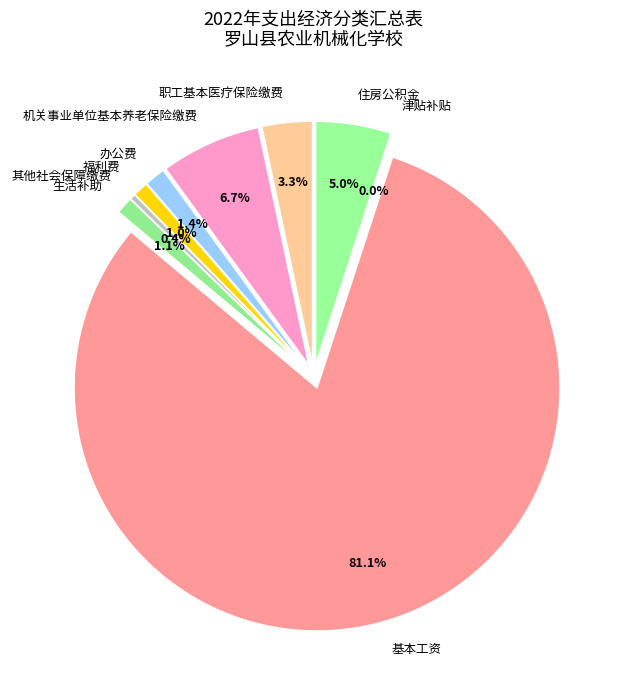

What is the largest slice in the pie chart?

基本工资